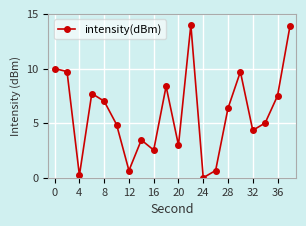

What is the sum of all values?

118.9